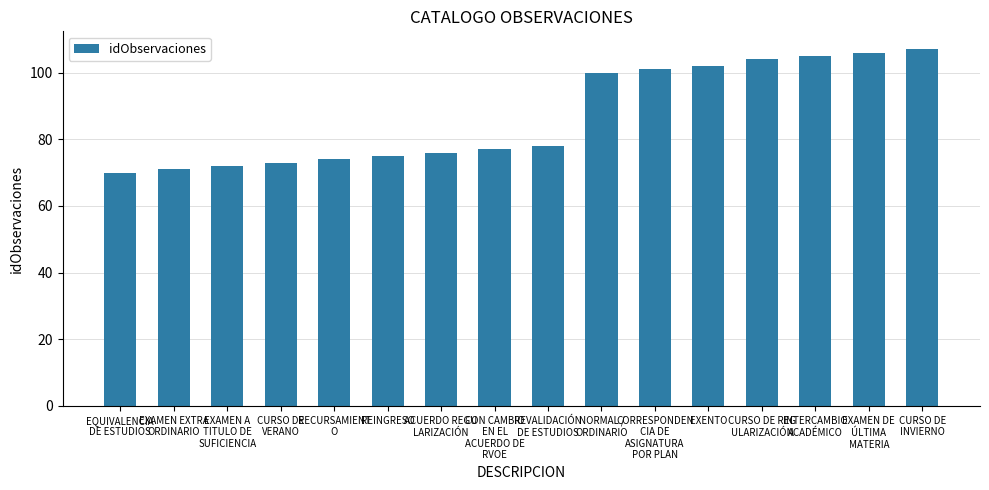

What is the smallest value displayed?

70